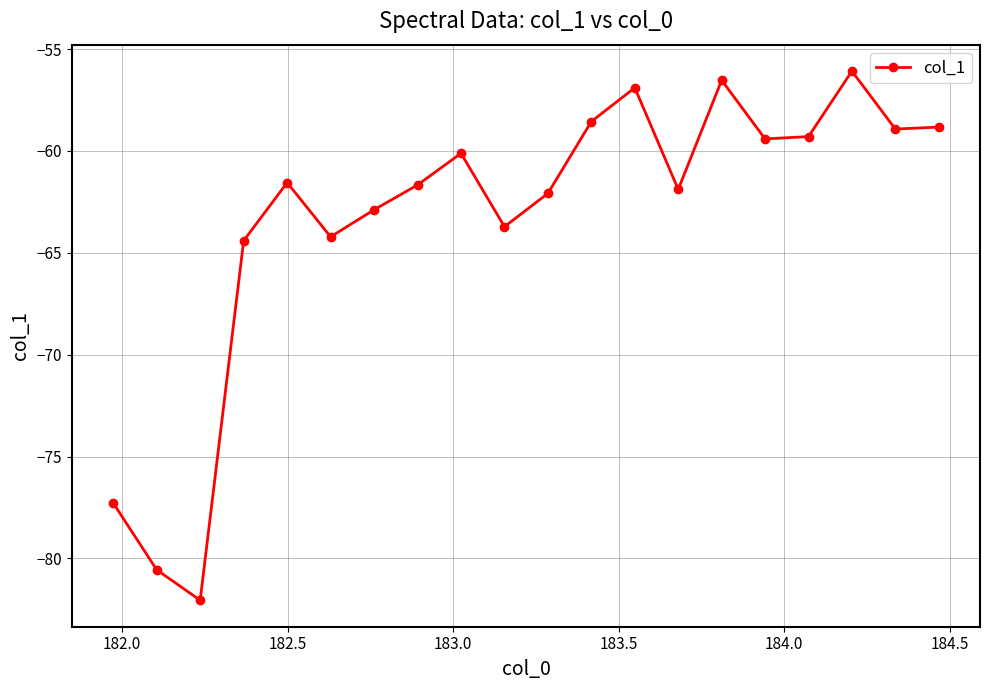

What is the value of the 13th point from the left?

-56.9